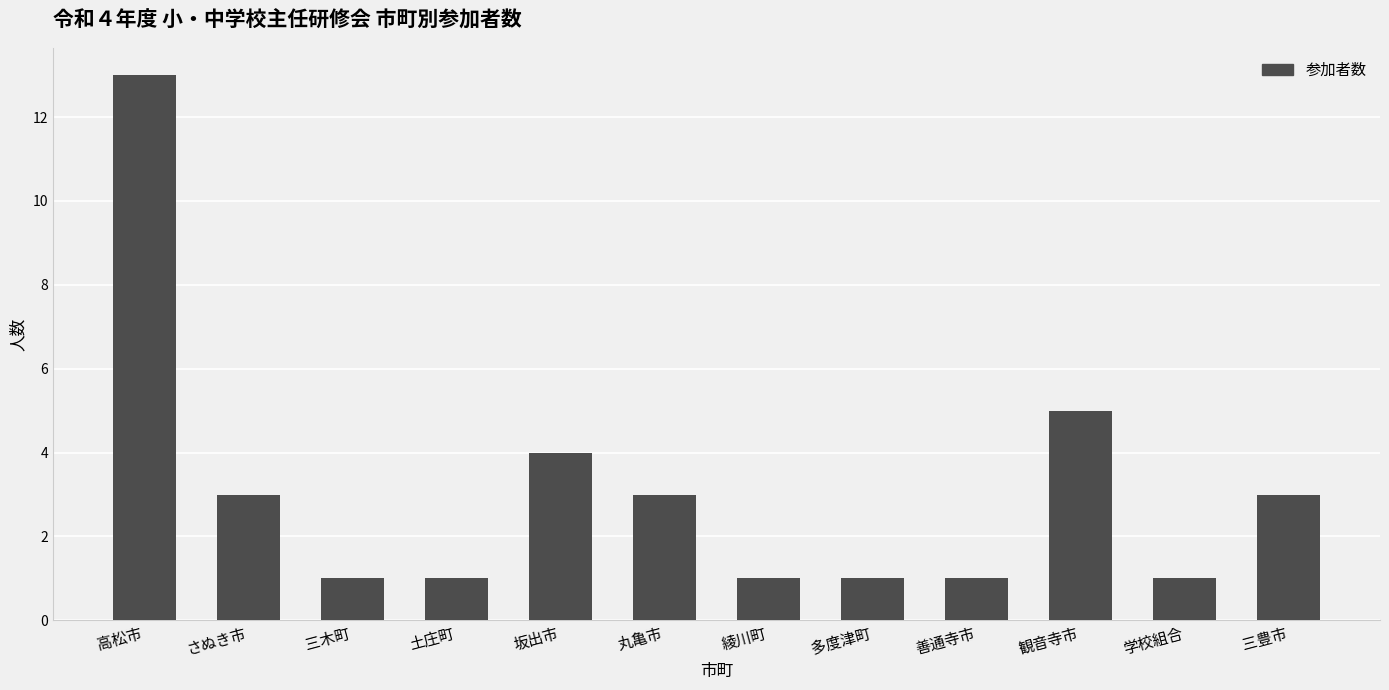

What is the value of the 5th bar from the left?

4